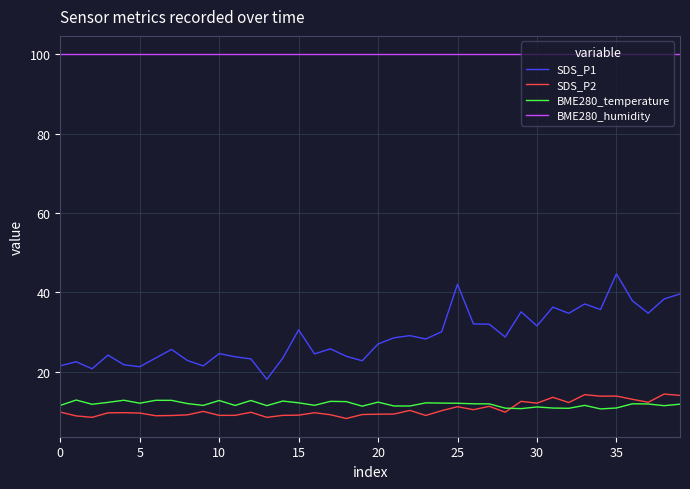

What are all the series names shown in the legend?

SDS_P1, SDS_P2, BME280_temperature, BME280_humidity